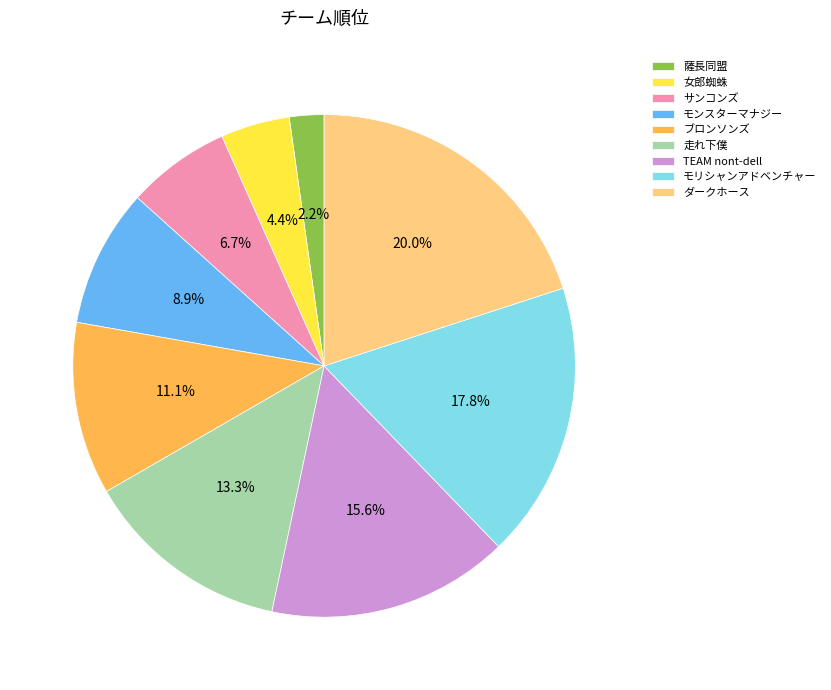

Does サンコンズ account for over 50% of the chart?

No